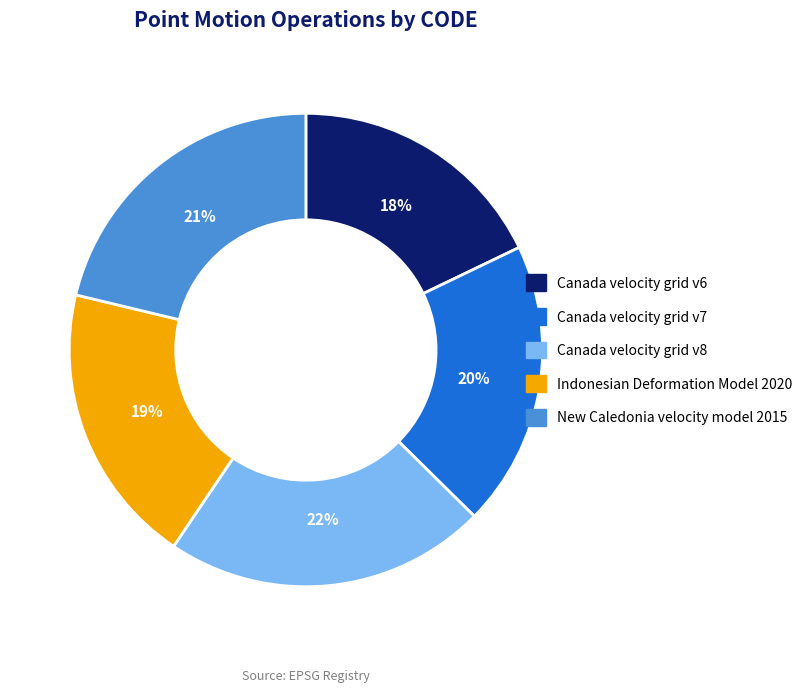

Do Indonesian Deformation Model 2020 and Canada velocity grid v6 together represent more than half of the pie?

No